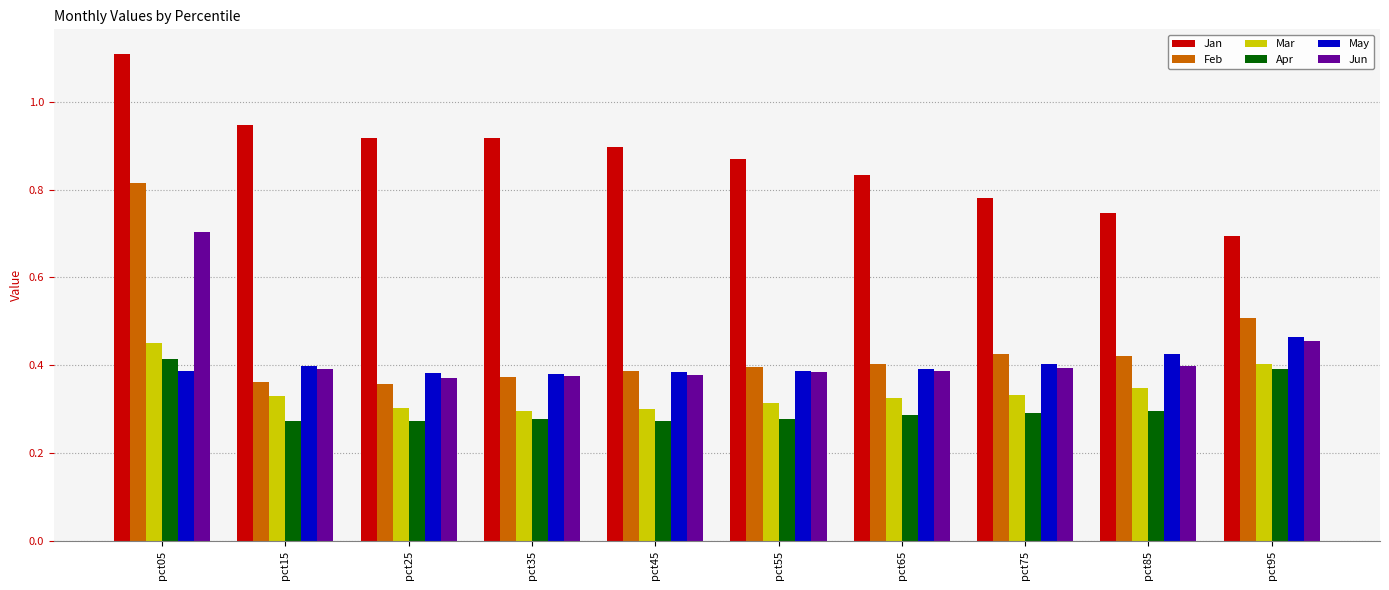

Which series has the widest spread of values?

Feb